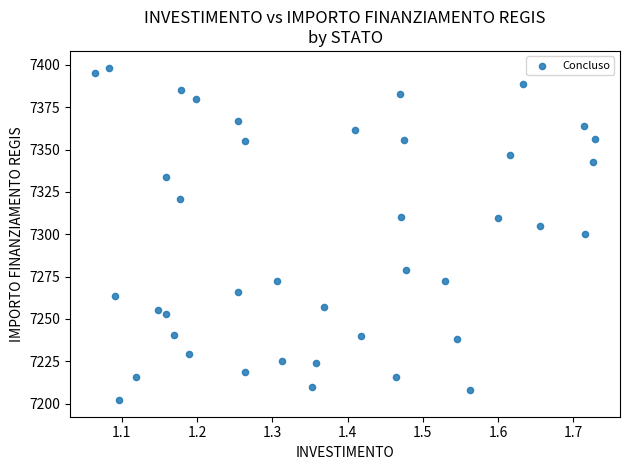

What is the range of Y values (max minus min)?

196.3